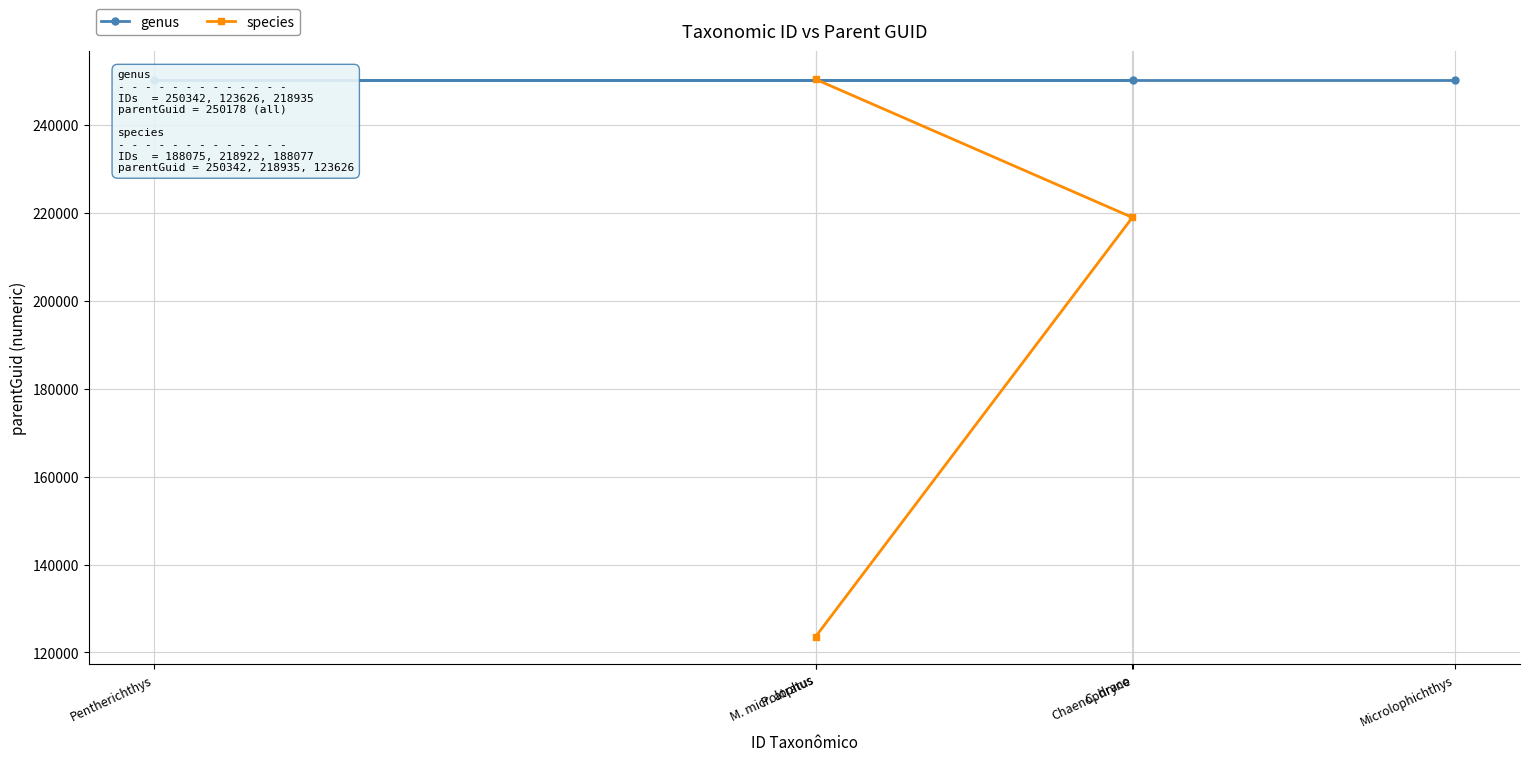

What is the value of the species point at the 2nd from the left?

123626